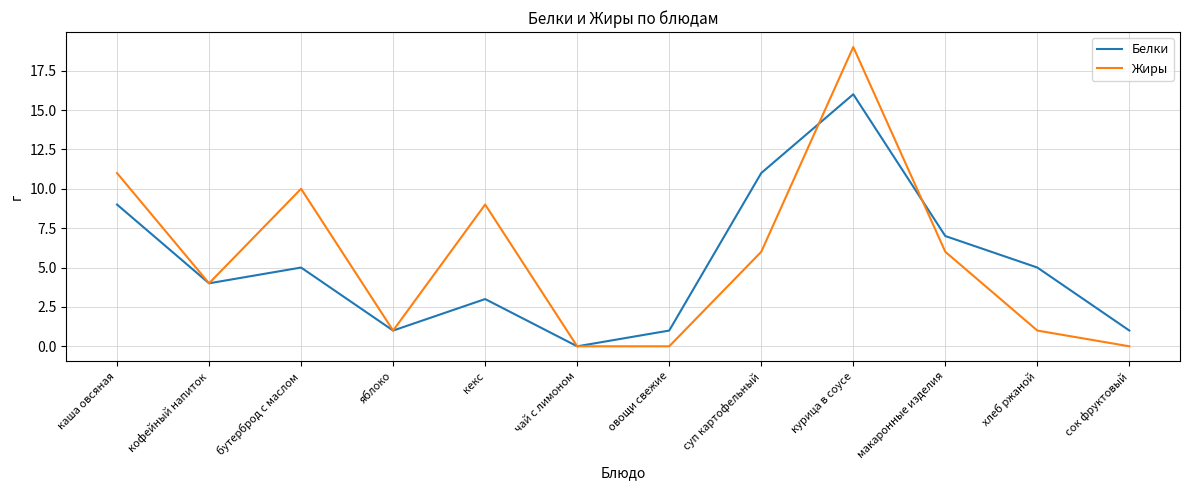

List the series in order of their overall mean, highest first.

Жиры, Белки